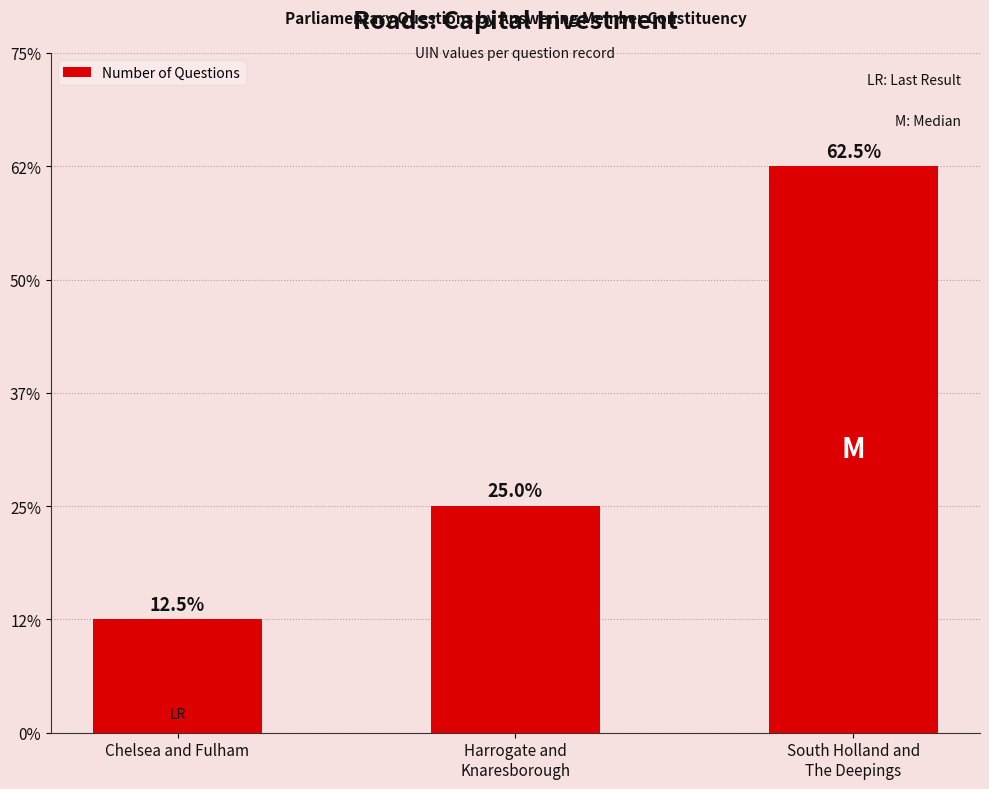

Are the bars horizontal?

No